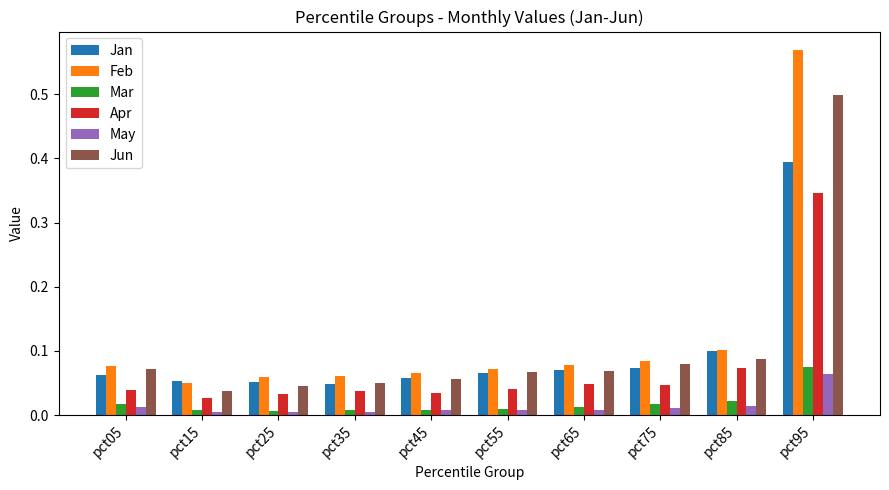

Which label corresponds to the largest value in the chart?

pct95